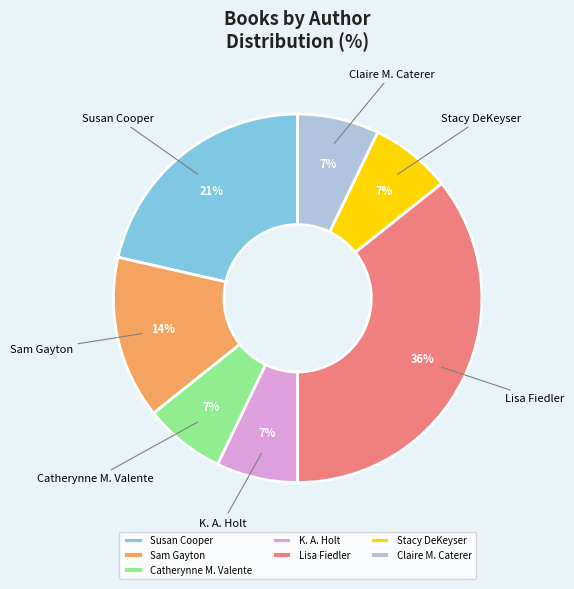

Is the sum of Catherynne M. Valente and Susan Cooper greater than half?

No